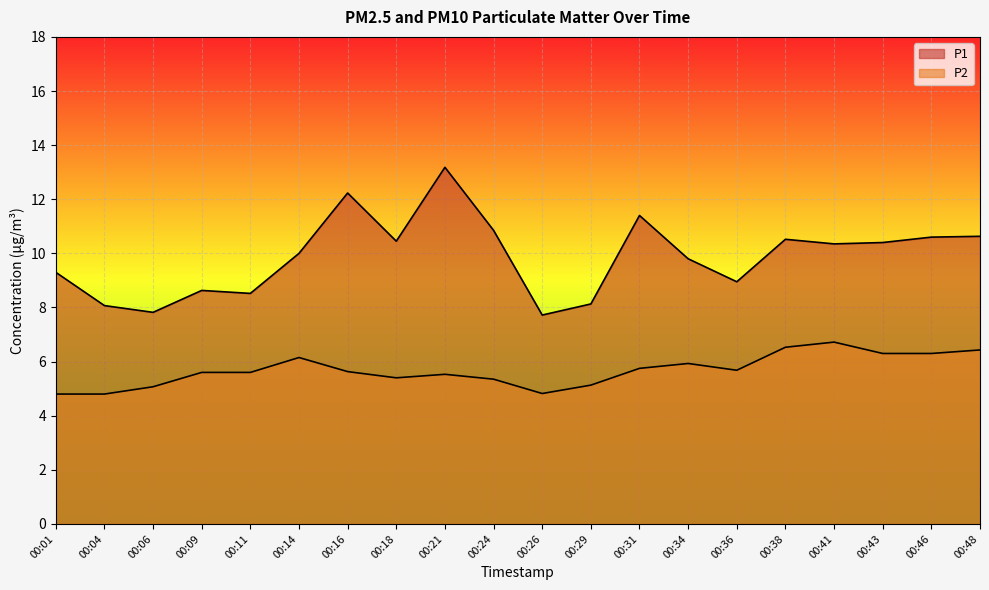

Reading right to left, transcribe all the data shown in this chart.

P1: 00:48=10.6	00:46=10.6	00:43=10.4	00:41=10.3	00:38=10.5	00:36=8.9	00:34=9.8	00:31=11.4	00:29=8.1	00:26=7.7	00:24=10.8	00:21=13.2	00:18=10.4	00:16=12.2	00:14=10.0	00:11=8.5	00:09=8.6	00:06=7.8	00:04=8.1	00:01=9.3
P2: 00:48=6.4	00:46=6.3	00:43=6.3	00:41=6.7	00:38=6.5	00:36=5.7	00:34=5.9	00:31=5.8	00:29=5.1	00:26=4.8	00:24=5.3	00:21=5.5	00:18=5.4	00:16=5.6	00:14=6.2	00:11=5.6	00:09=5.6	00:06=5.1	00:04=4.8	00:01=4.8